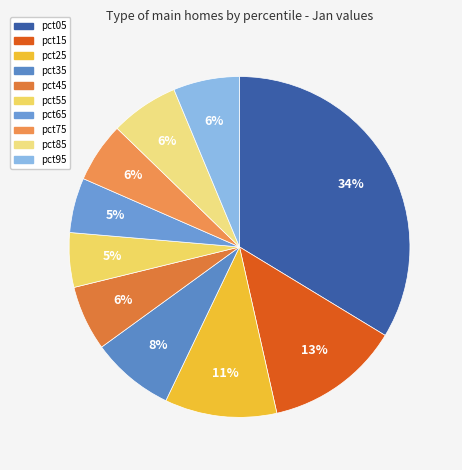

How many slices are in this pie chart?

10